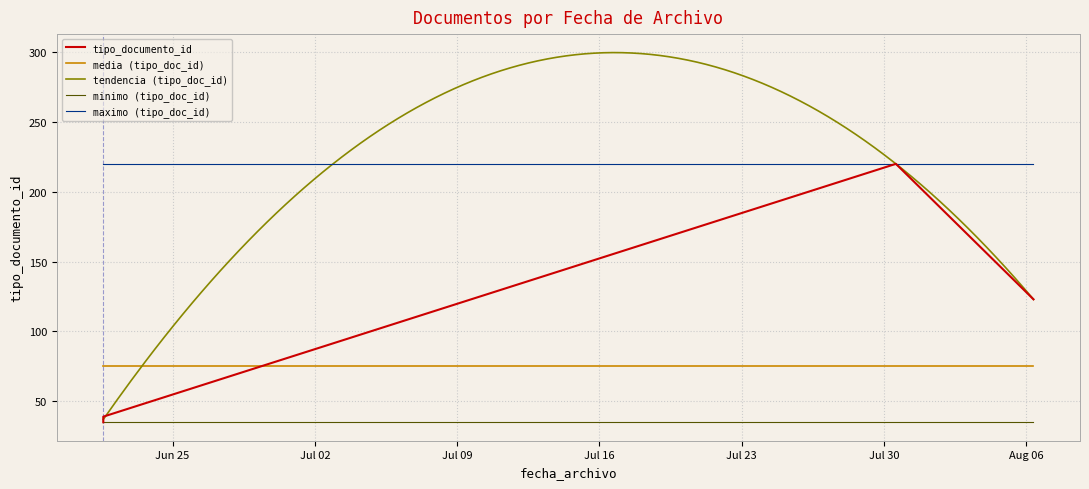

List the labels in order of value, largest first.

2019-07-30 13:54:31, 2019-08-06 08:21:47, 2019-06-21 14:11:27, 2019-06-21 14:11:27, 2019-06-21 14:11:27, 2019-06-21 14:11:27, 2019-06-21 14:11:27